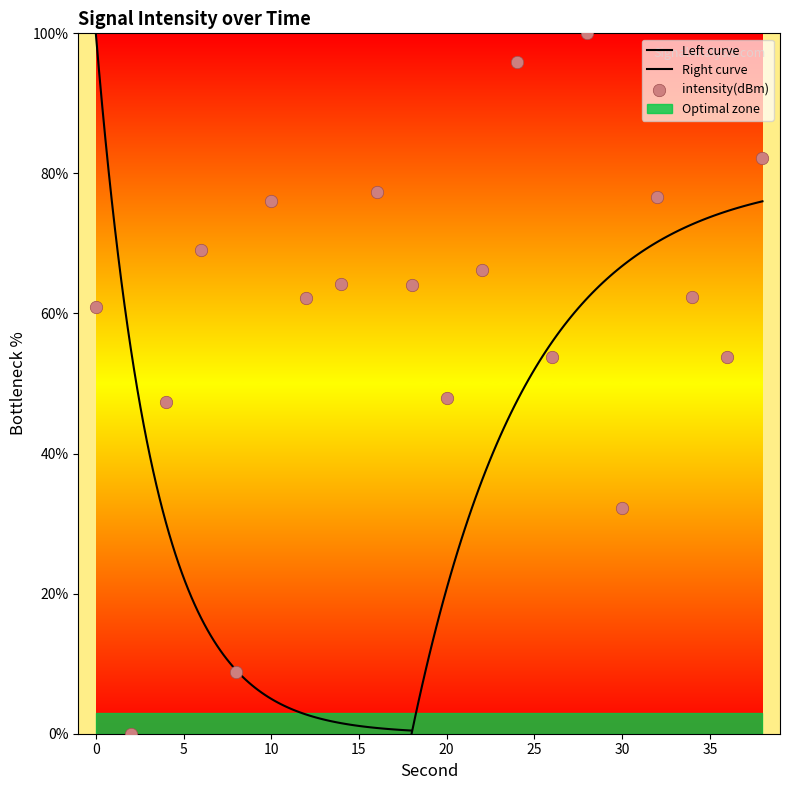

What is the change in value from 4 to 20?

+0.6